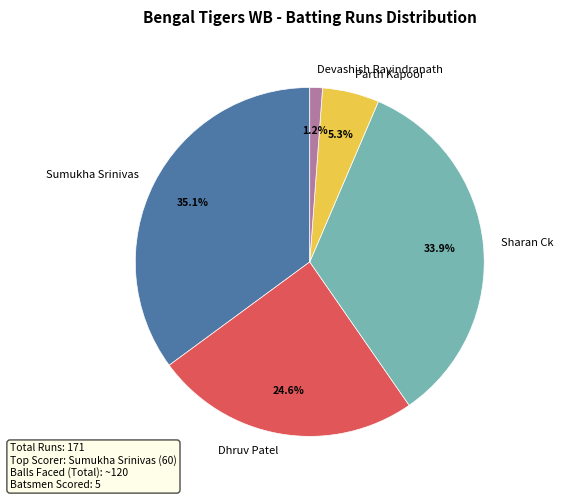

Which slice is the largest?

Sumukha Srinivas